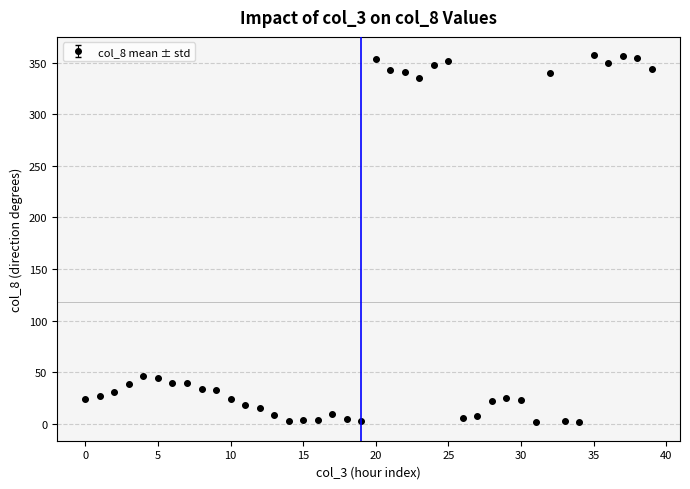

What is the value of the 9th point from the left?

33.9